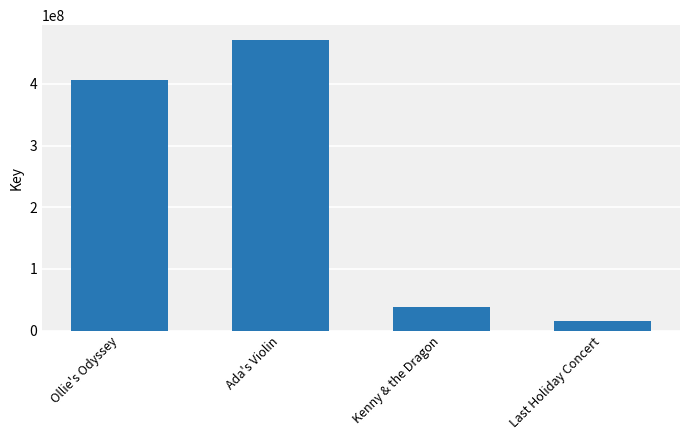

Between Ollie's Odyssey and Last Holiday Concert, which is larger?

Ollie's Odyssey